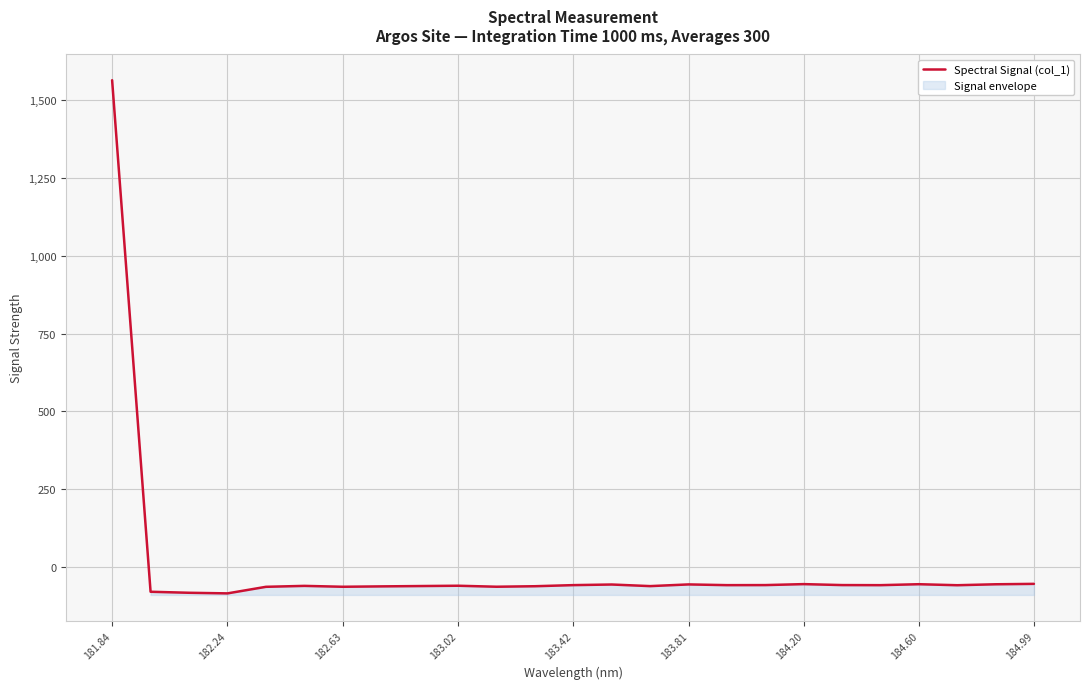

What is the highest value of the Spectral Signal (col_1) series?

1564.3